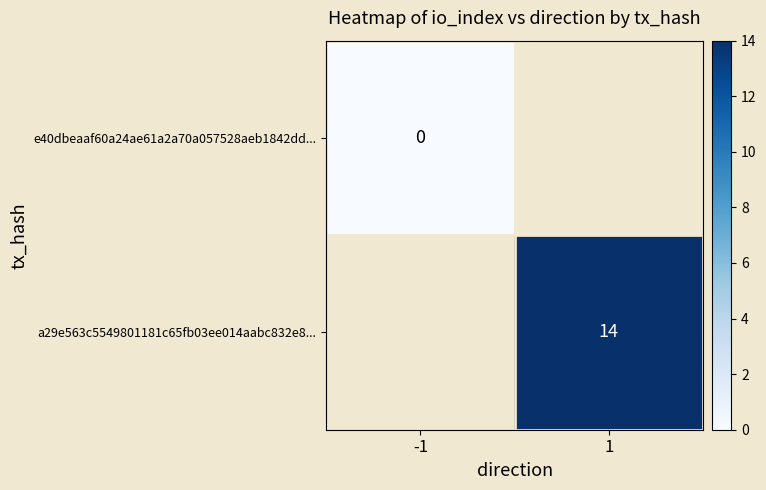

At how many categories does at least one series exceed 2?

1